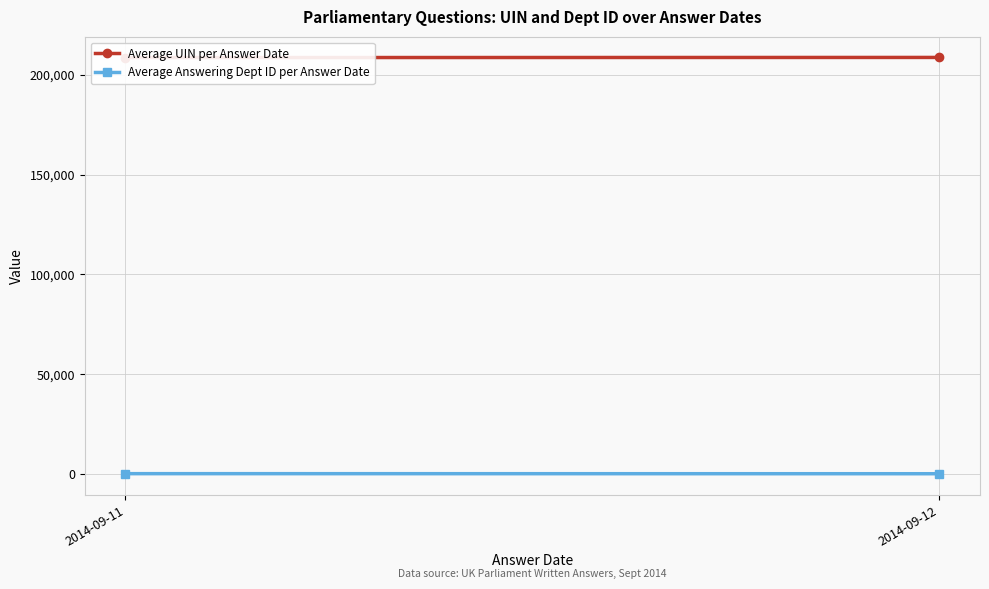

Which has a higher value, 2014-09-11 or 2014-09-12?

2014-09-12